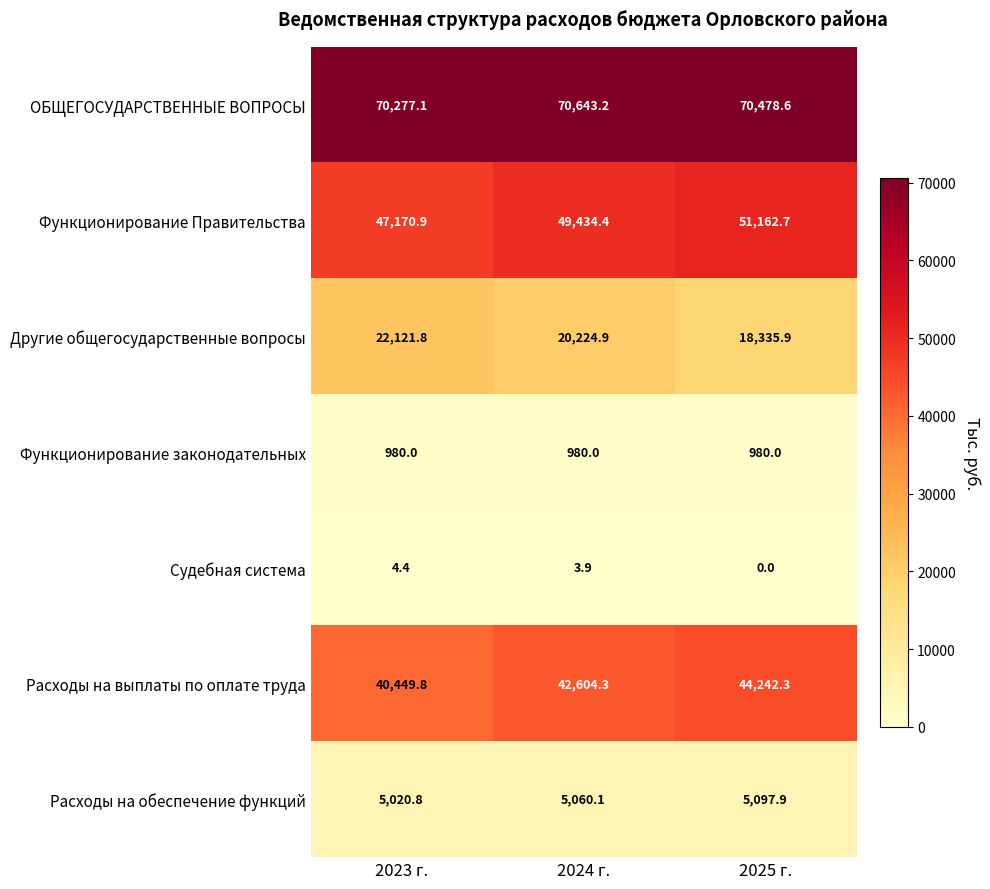

True or false: Другие общегосударственные вопросы has a value of 20224.9 at 2024 г..

True